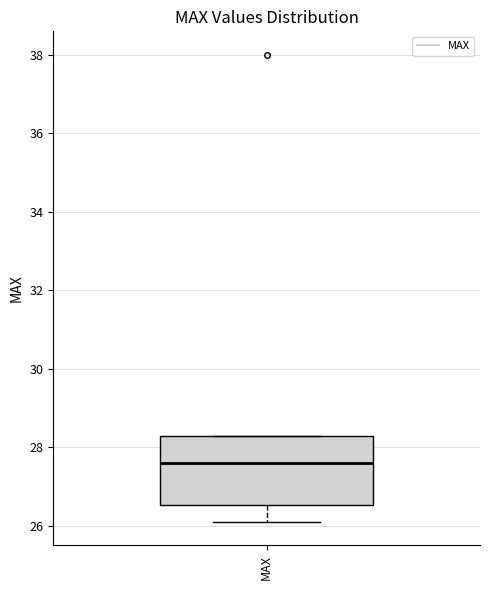

Read this box plot against the y-axis: the position of the median line, the range covered by the box, and the ends of both whiskers. The values are not printed on the chart, so give them approximately, as read against the axis.

median 27.6, box 26.6 to 28.2, whiskers 26.2 to 28.4